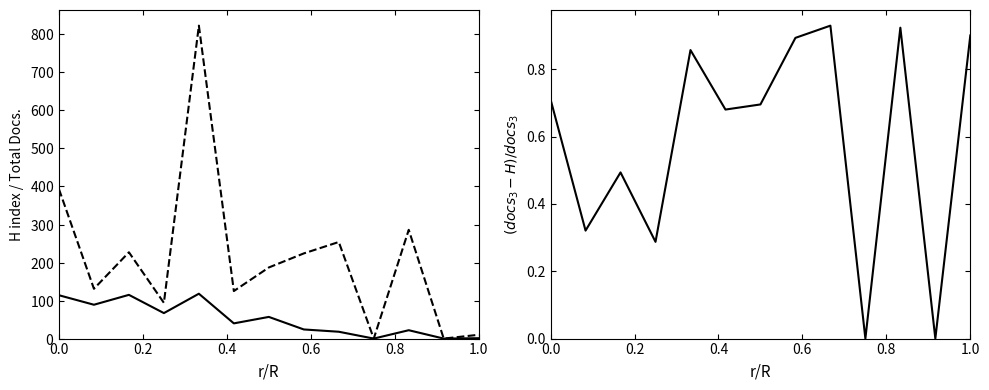

True or false: H index and (Docs-H)/Docs cross at least once.

False